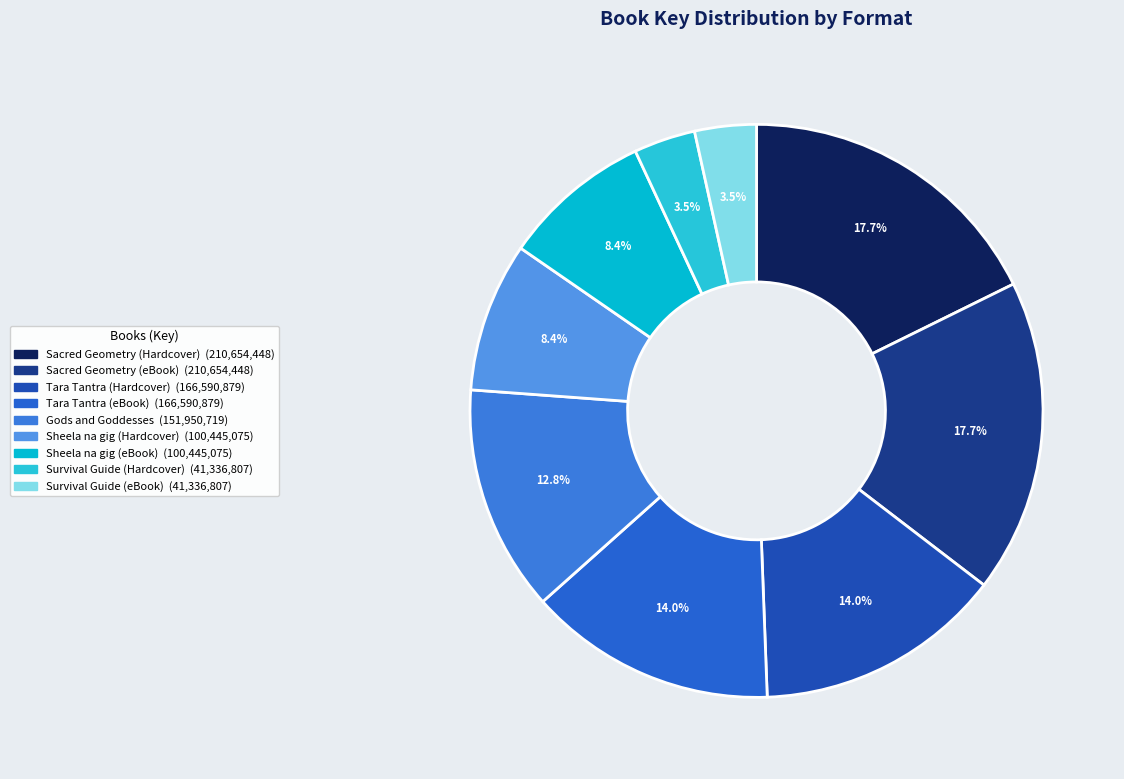

Which slice is the largest?

Sacred Geometry
(Hardcover)